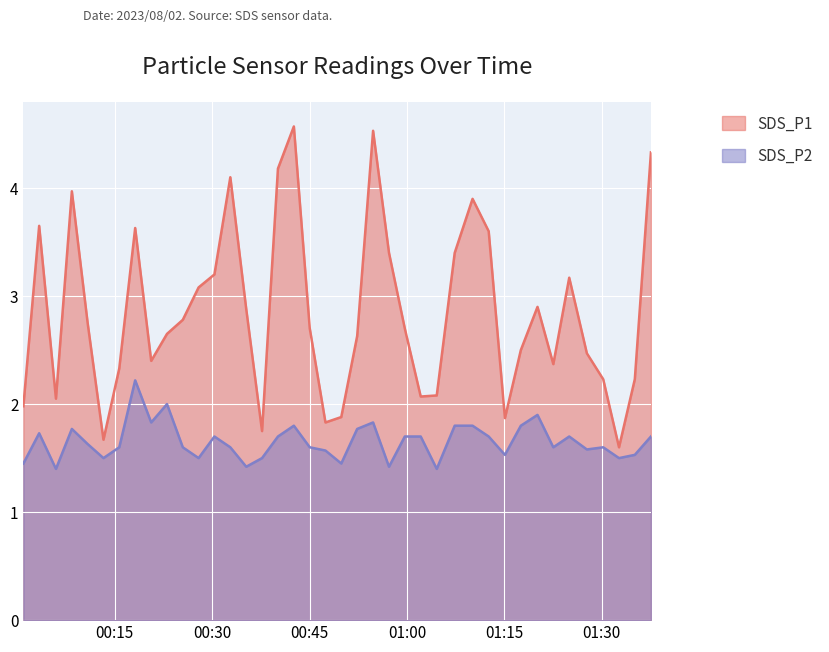

What is the label of the 20th point from the left?

2023/08/02 00:47:27